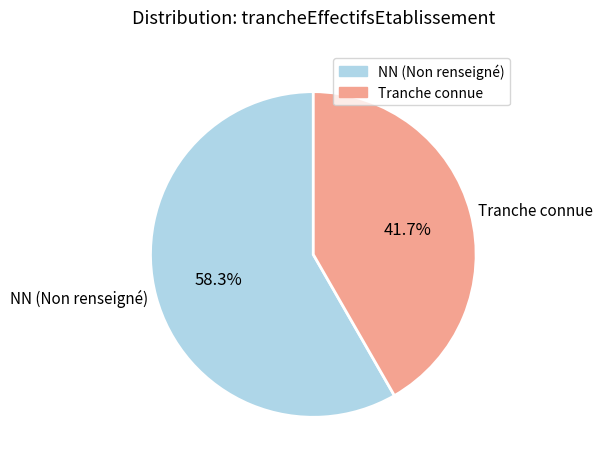

How many slices are in this pie chart?

2